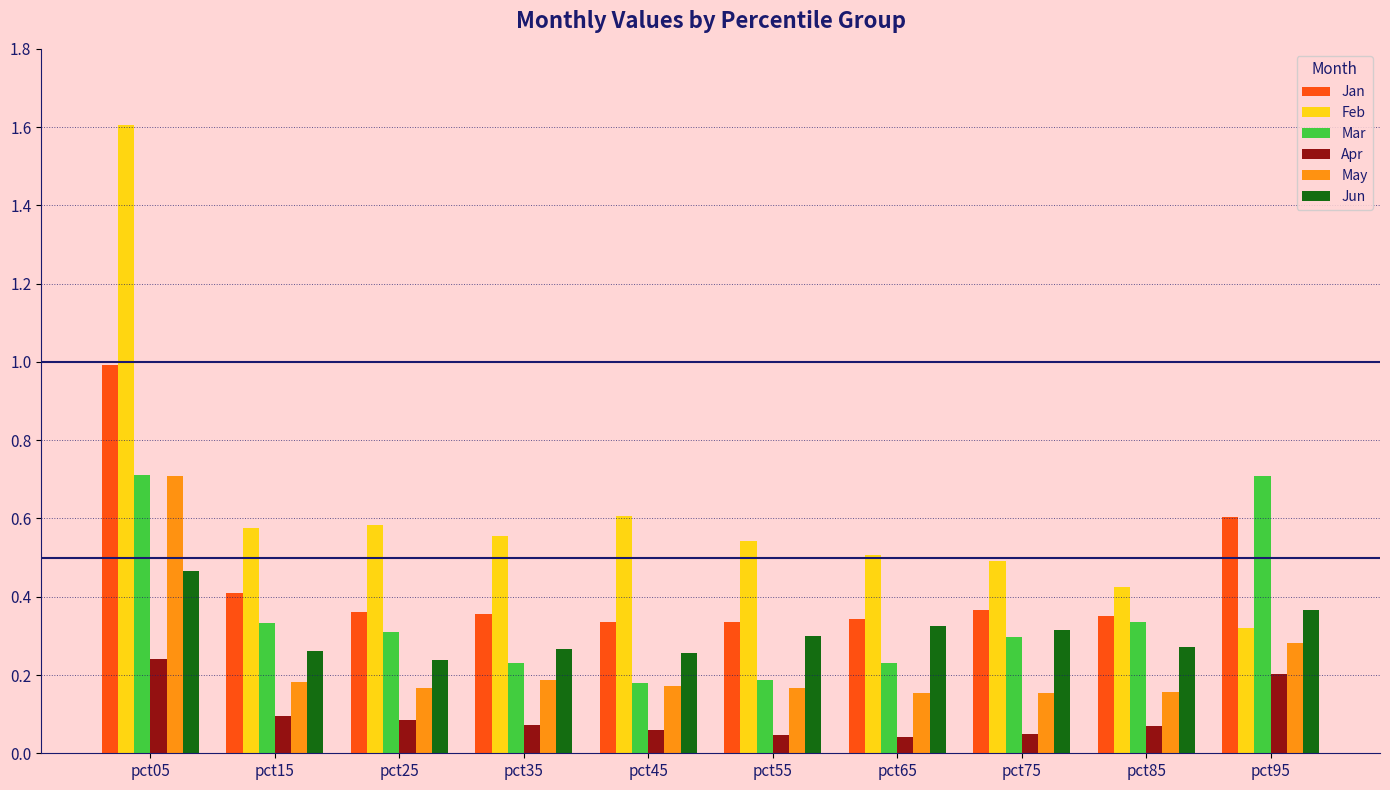

How many series are shown in this chart?

6